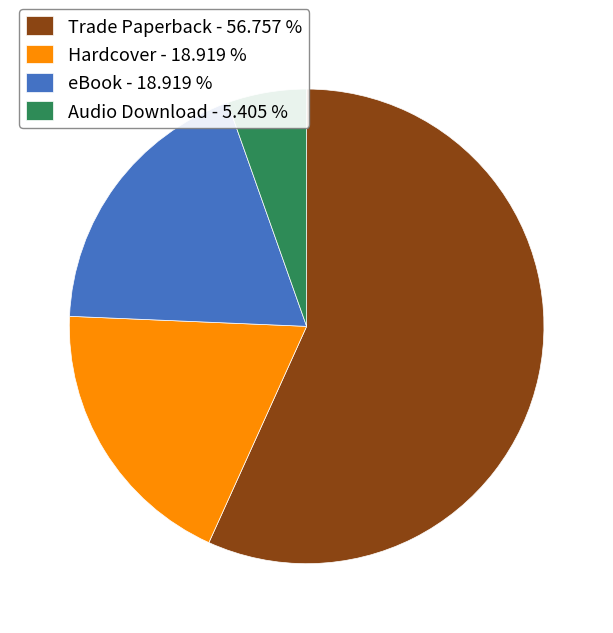

What is the smallest slice in the pie chart?

Audio Download